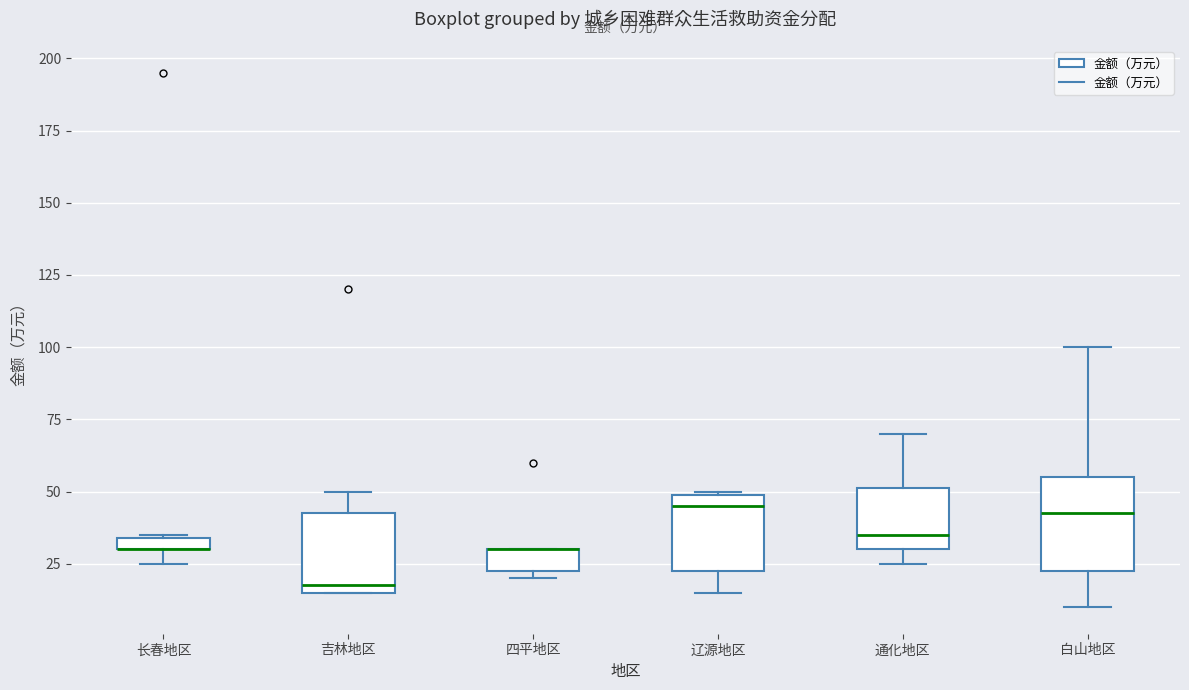

Where is the lower edge of the box for 白山地区 on the y-axis? The values are not printed on the chart, so give them approximately, as read against the axis.

25